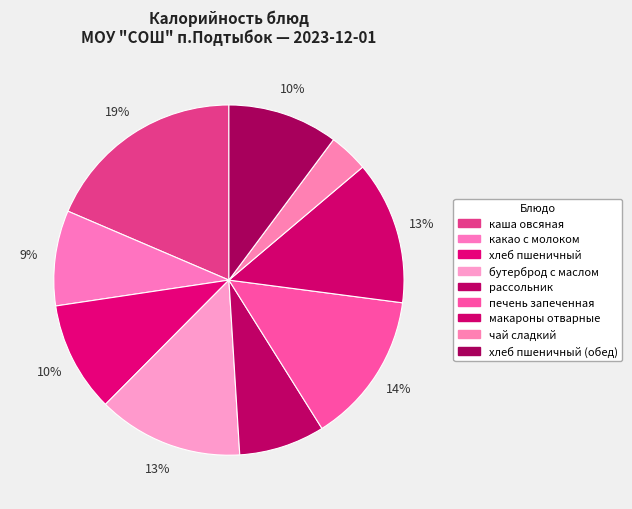

Count the number of slices in the pie.

9